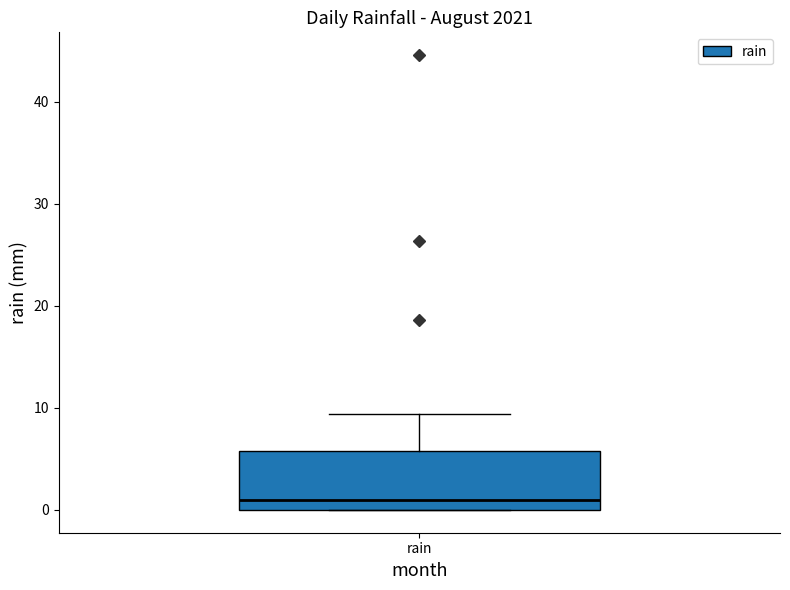

Read this box plot against the y-axis: the position of the median line, the range covered by the box, and the ends of both whiskers. The values are not printed on the chart, so give them approximately, as read against the axis.

median 1, box 0 to 6, whiskers 0 to 9